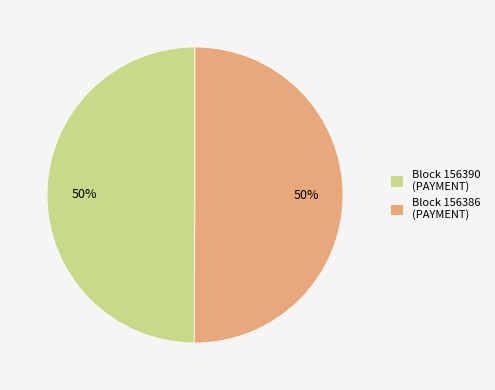

Approximately how many times larger is the value at Block 156386 (PAYMENT) compared to Block 156390 (PAYMENT)?

1.0